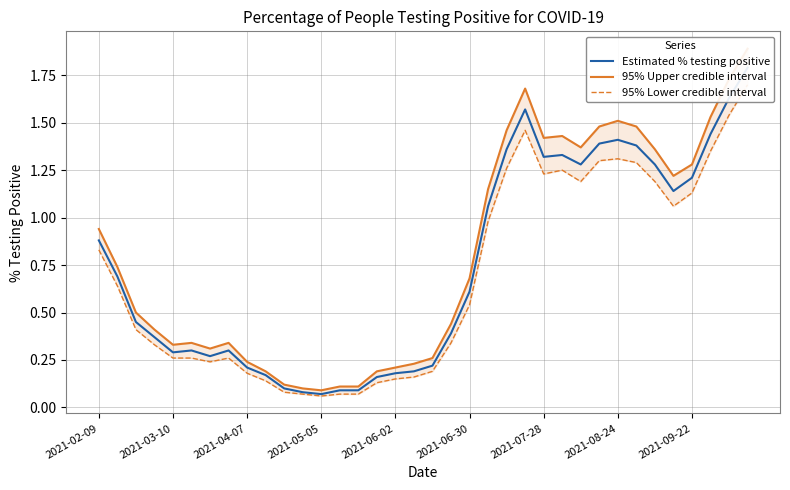

True or false: 95% Upper credible interval and 95% Lower credible interval intersect in this chart.

False